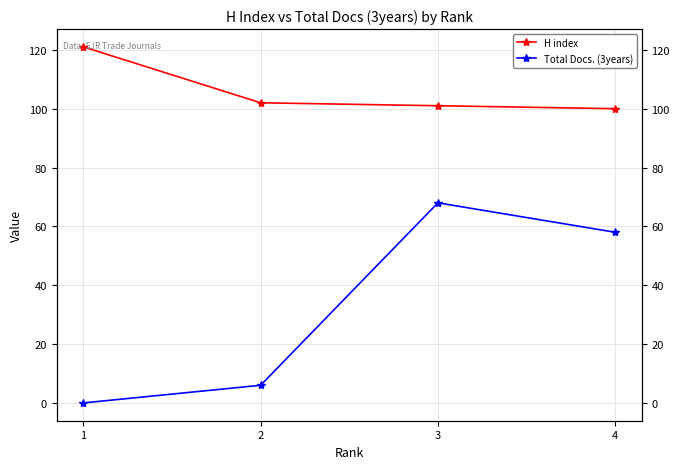

At which label is Total Docs. (3years) closest to 34?

4